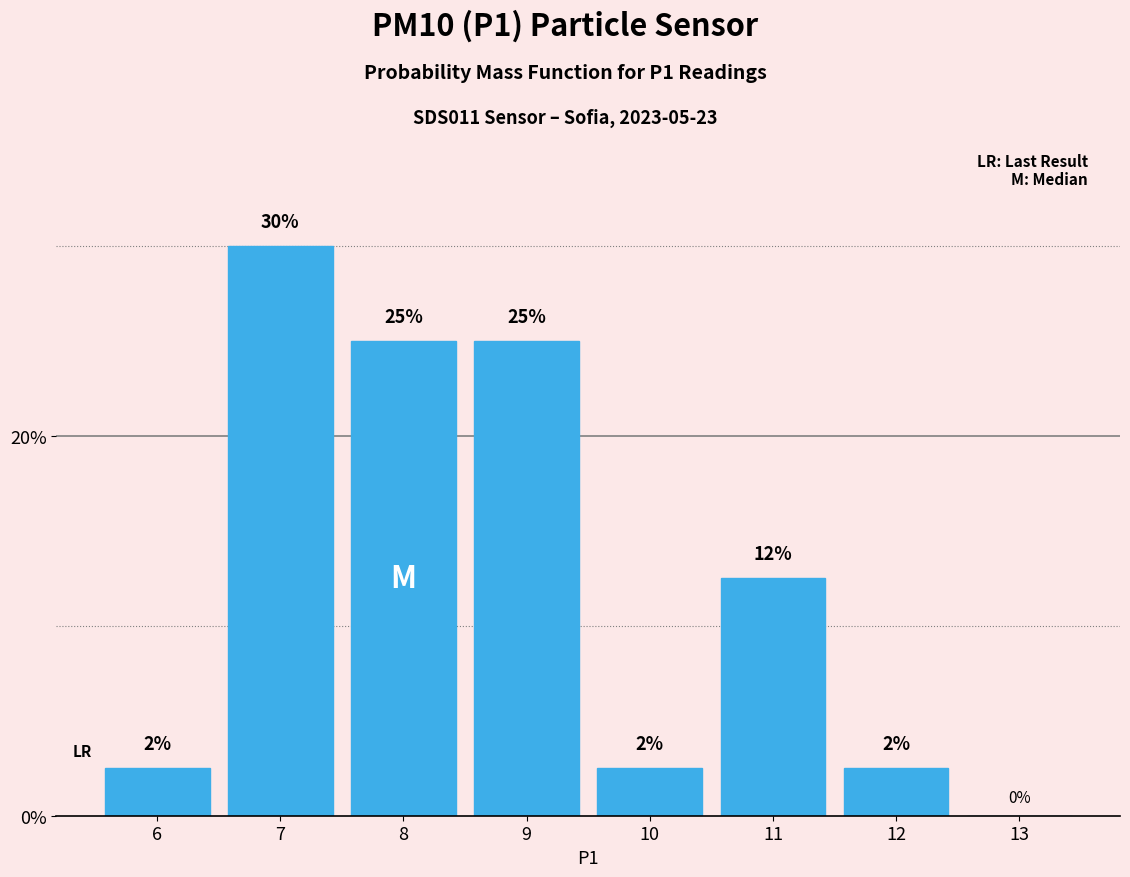

At which label does the data first exceed 12?

7